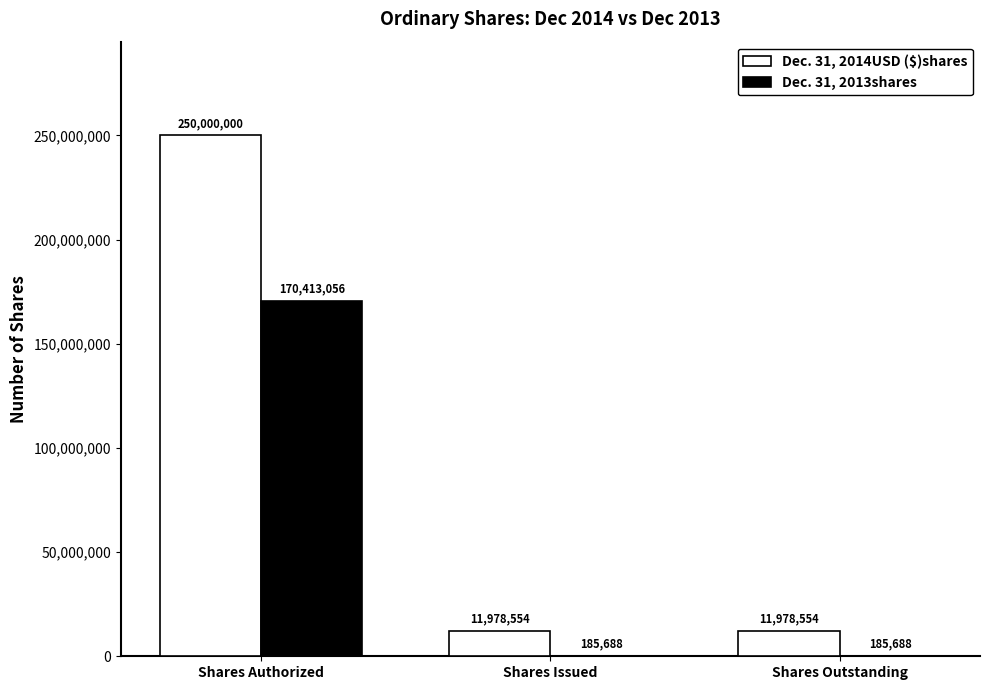

Which series has the largest range (max minus min)?

Dec. 31, 2014USD ($)shares